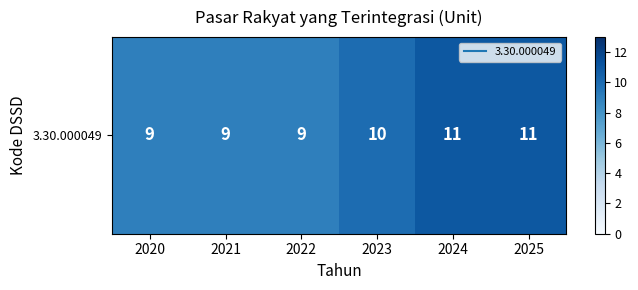

Approximately how many times larger is the value at 2023 compared to 2022?

1.1